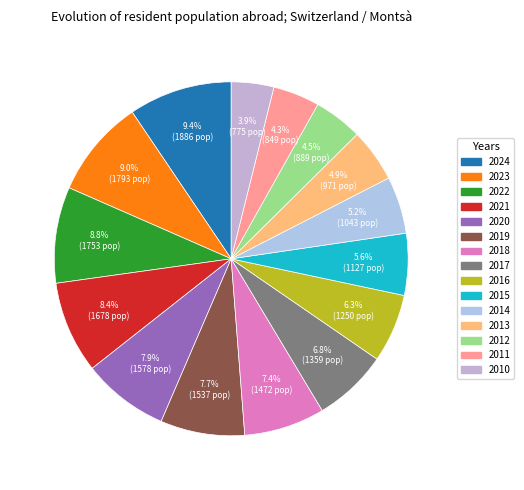

How many slices are in this pie chart?

15